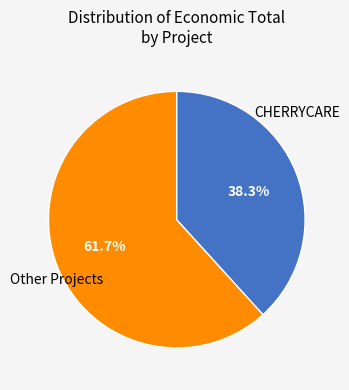

What percentage do CHERRYCARE and Other Projects together represent?

100.0%